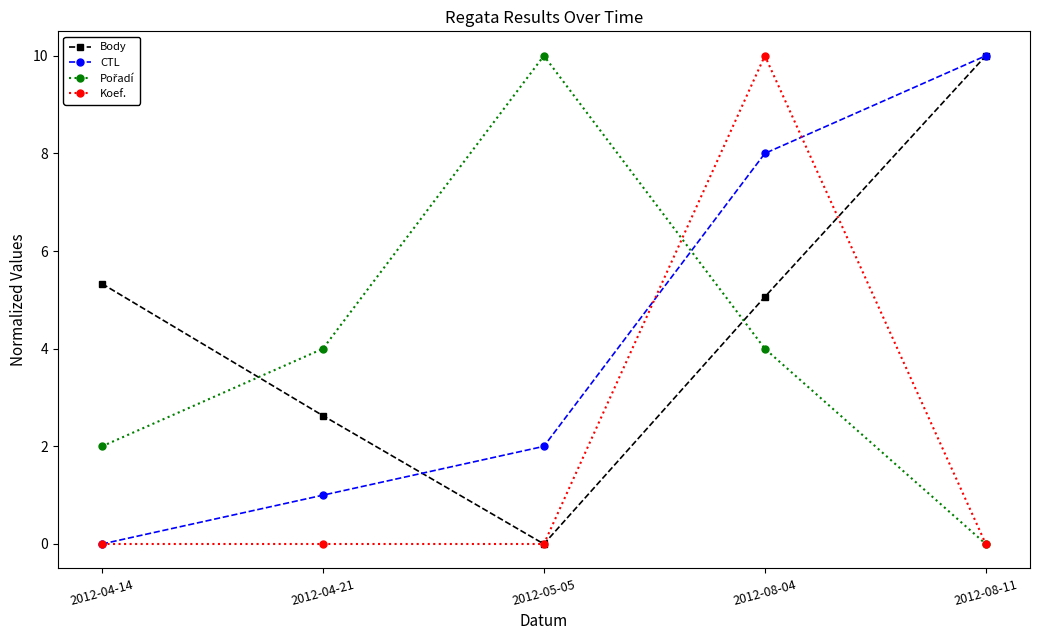

List the labels in order of Body value, largest first.

2012-08-11, 2012-04-14, 2012-08-04, 2012-04-21, 2012-05-05